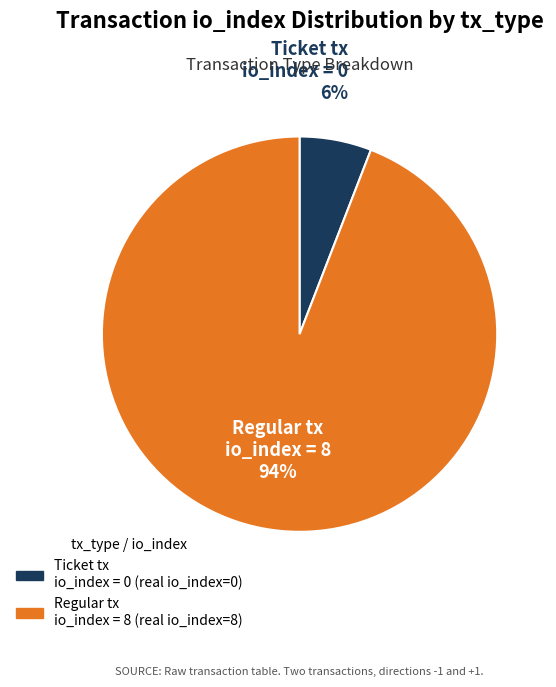

Is it true that Ticket tx io_index = 0 is 6% of the pie?

True